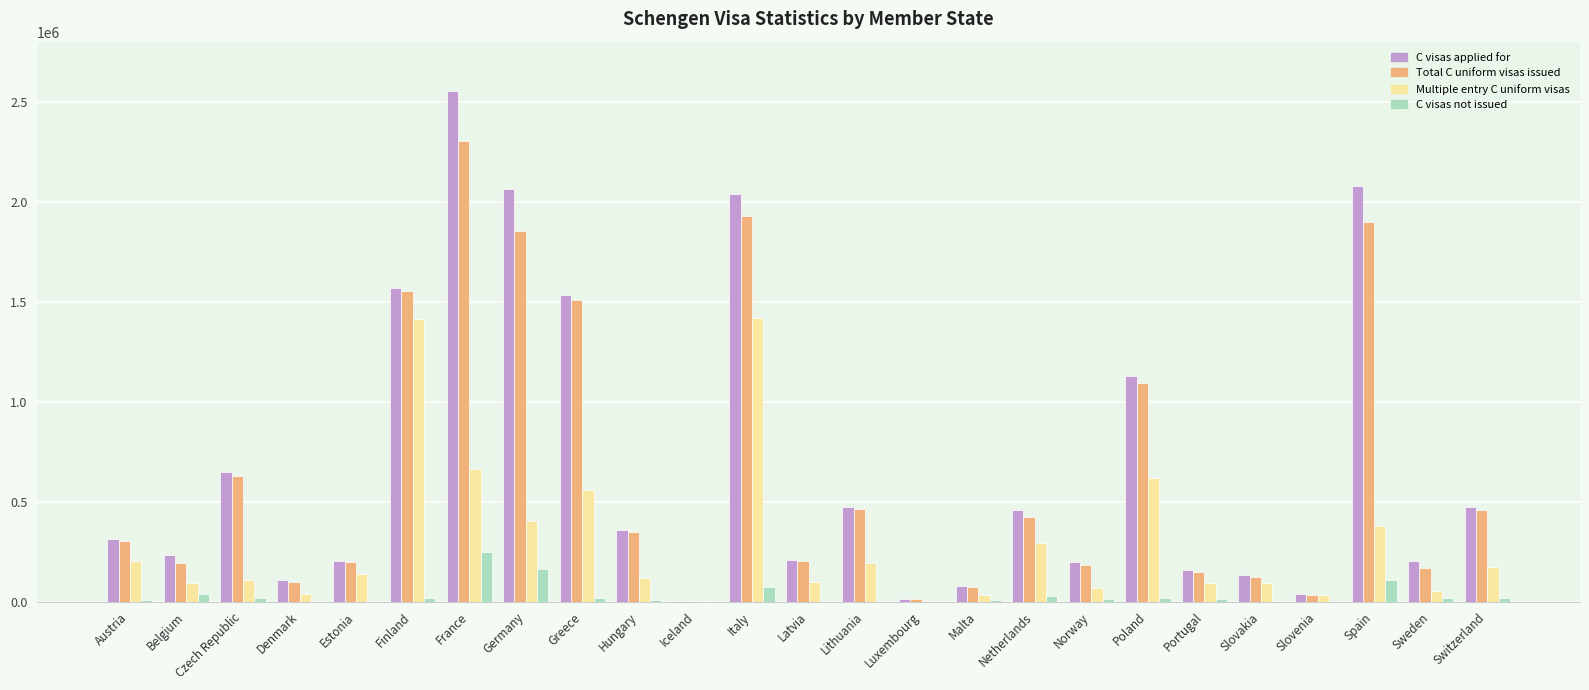

Which series has the largest total across all categories?

C visas applied for